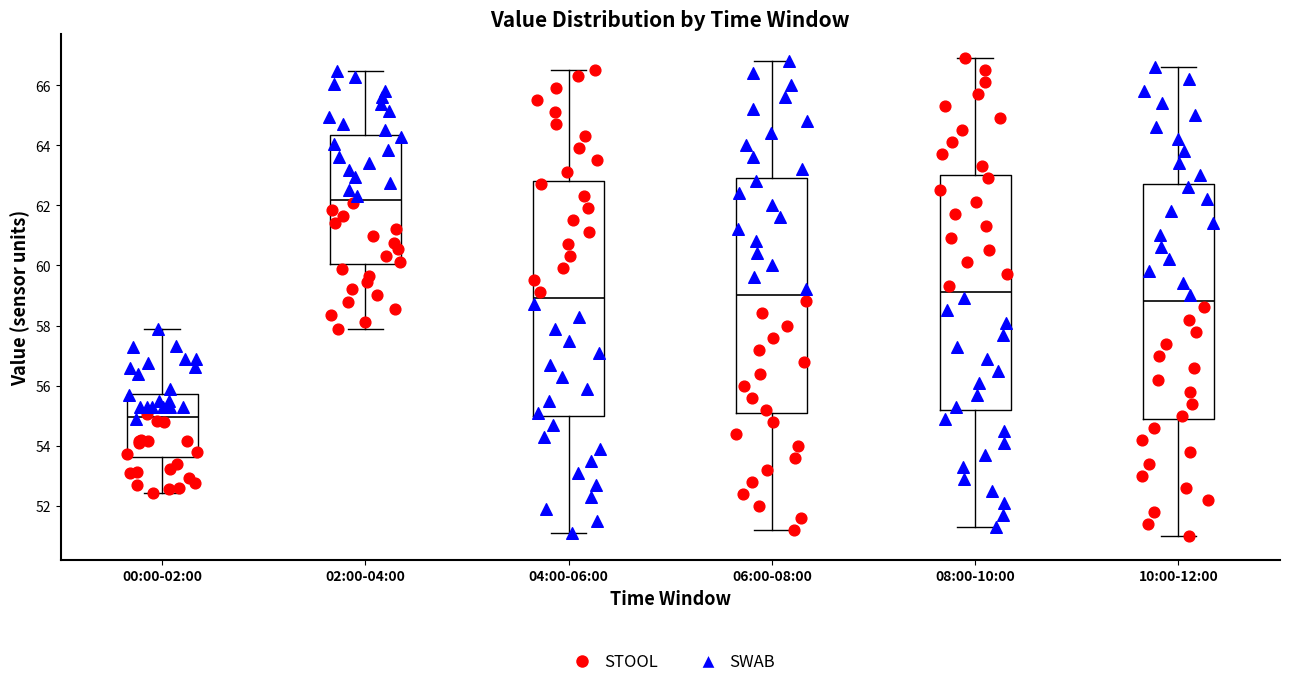

Which box's median line is the highest?

02:00-04:00